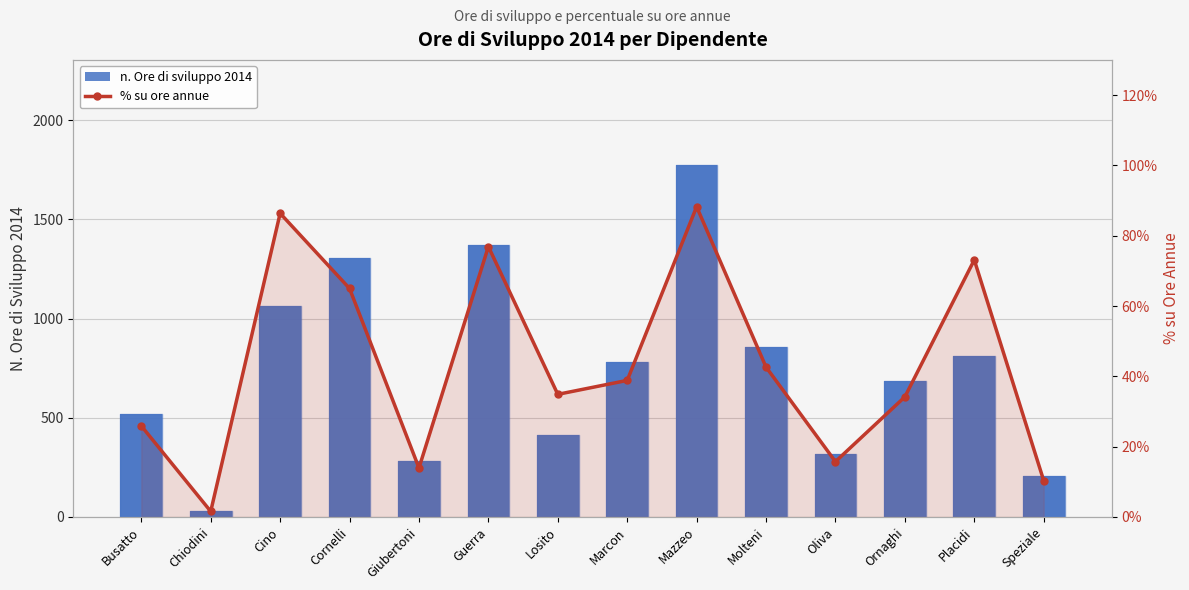

Rank the categories by n. Ore di sviluppo 2014 value from highest to lowest.

Mazzeo, Guerra, Cornelli, Cino, Molteni, Placidi, Marcon, Ornaghi, Busatto, Losito, Oliva, Giubertoni, Speziale, Chiodini